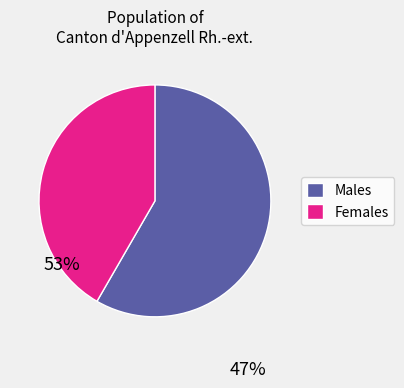

Does any single category account for the majority?

Yes